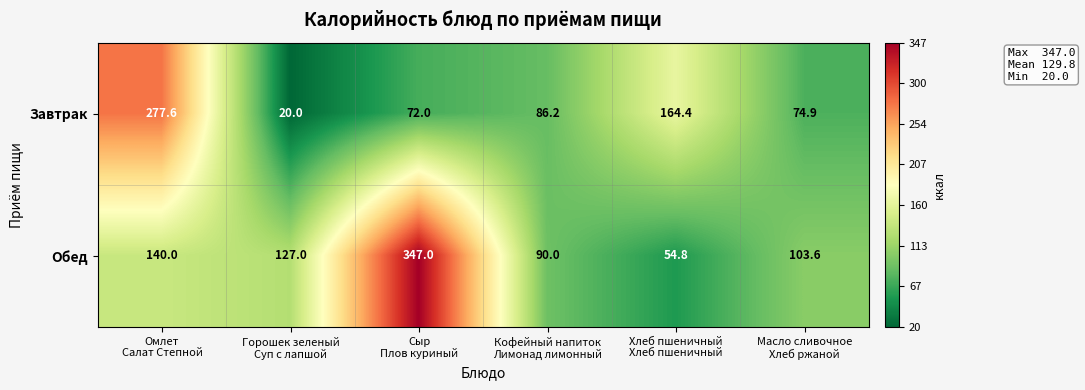

List the series in order of their overall mean, highest first.

Обед, Завтрак